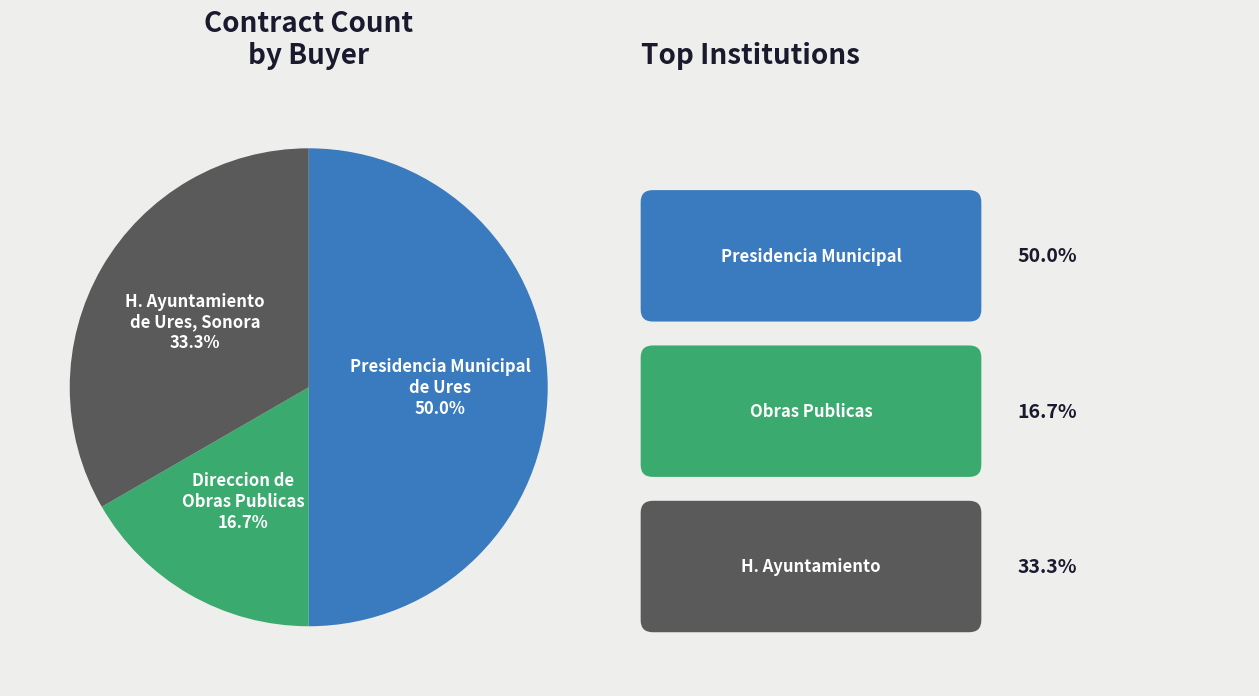

Count the number of slices in the pie.

3